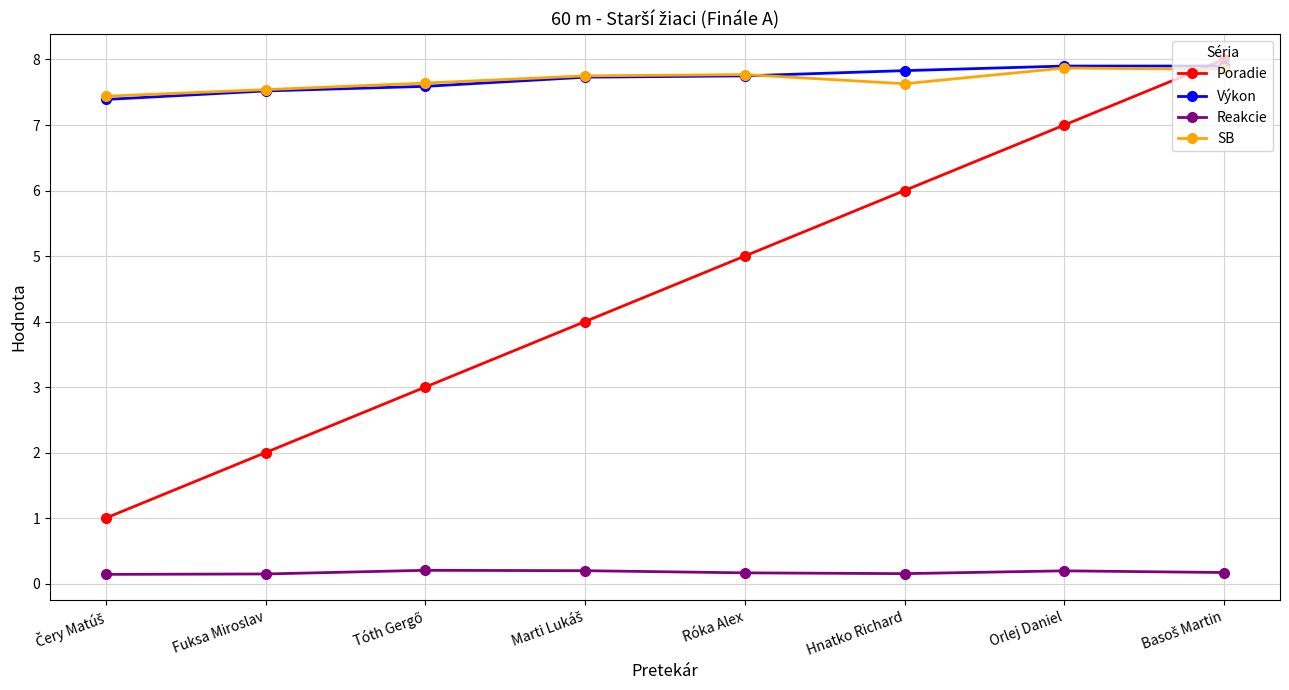

At how many categories does at least one series exceed 0?

8